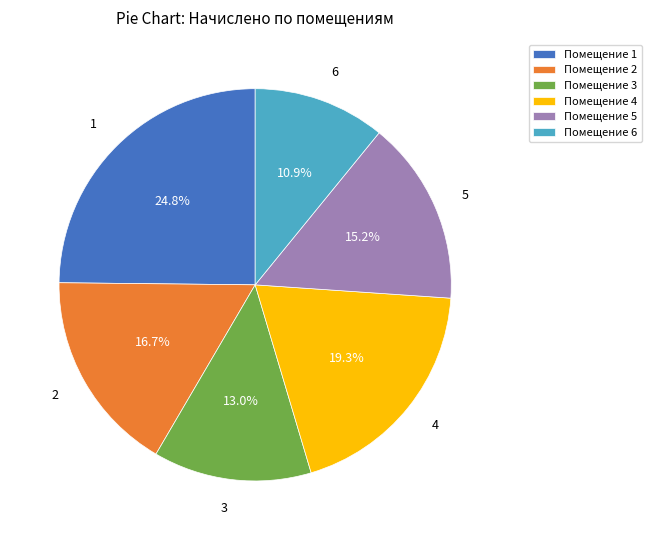

Which has a higher value, 2 or 4?

4